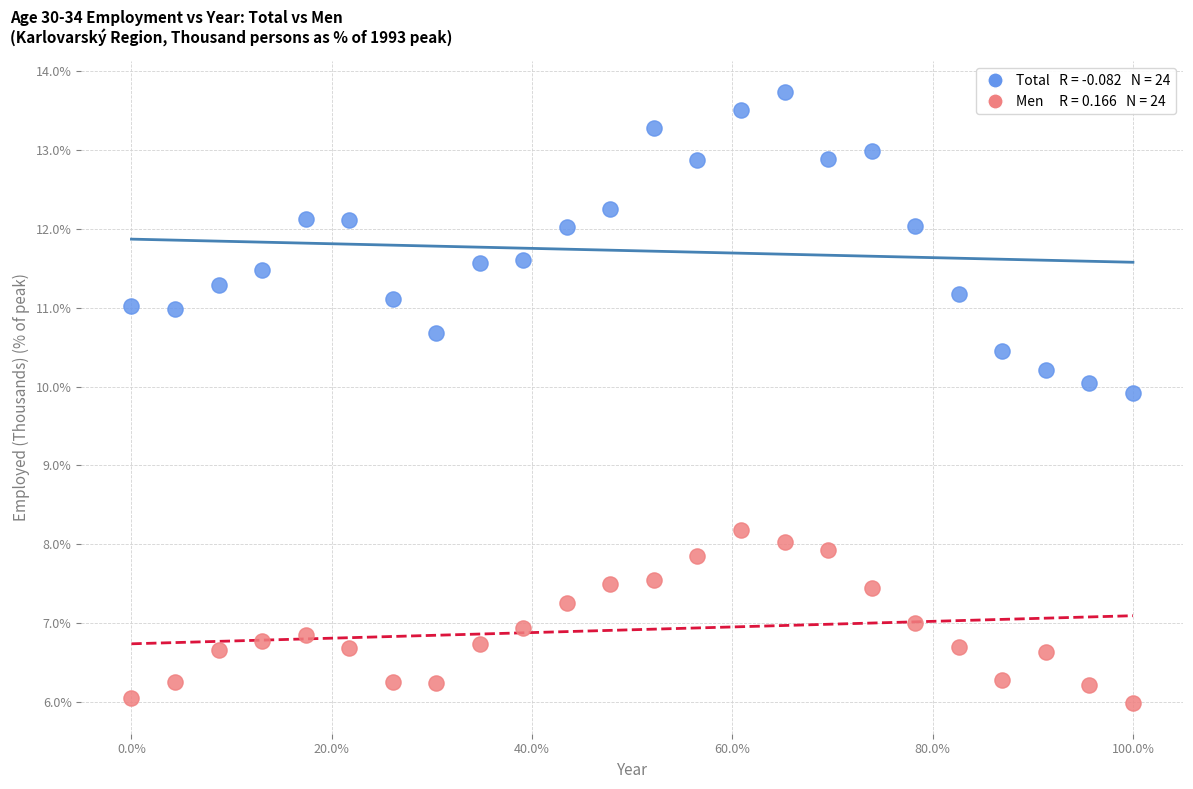

Across all data points, what is the range of Y values (max minus min)?

7.7